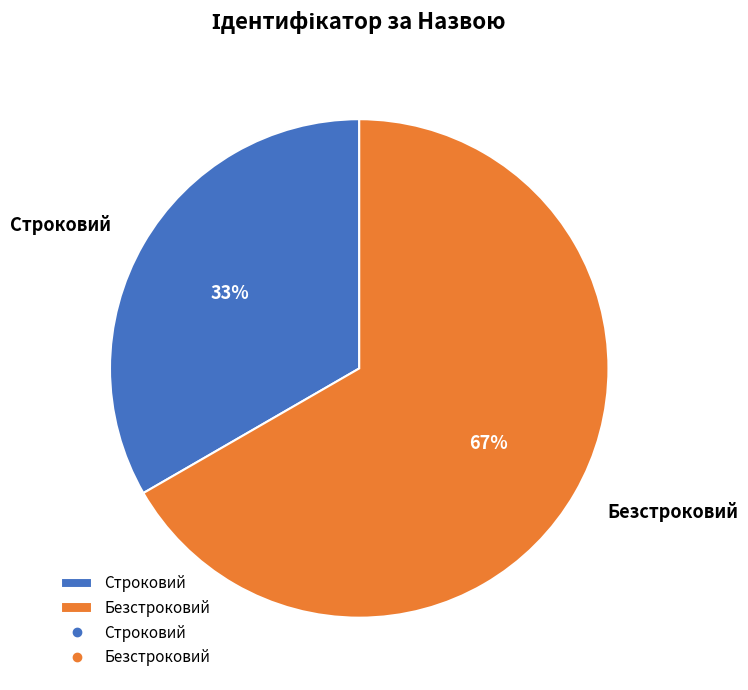

What is the ratio of the value at Безстроковий to the value at Строковий?

2.0